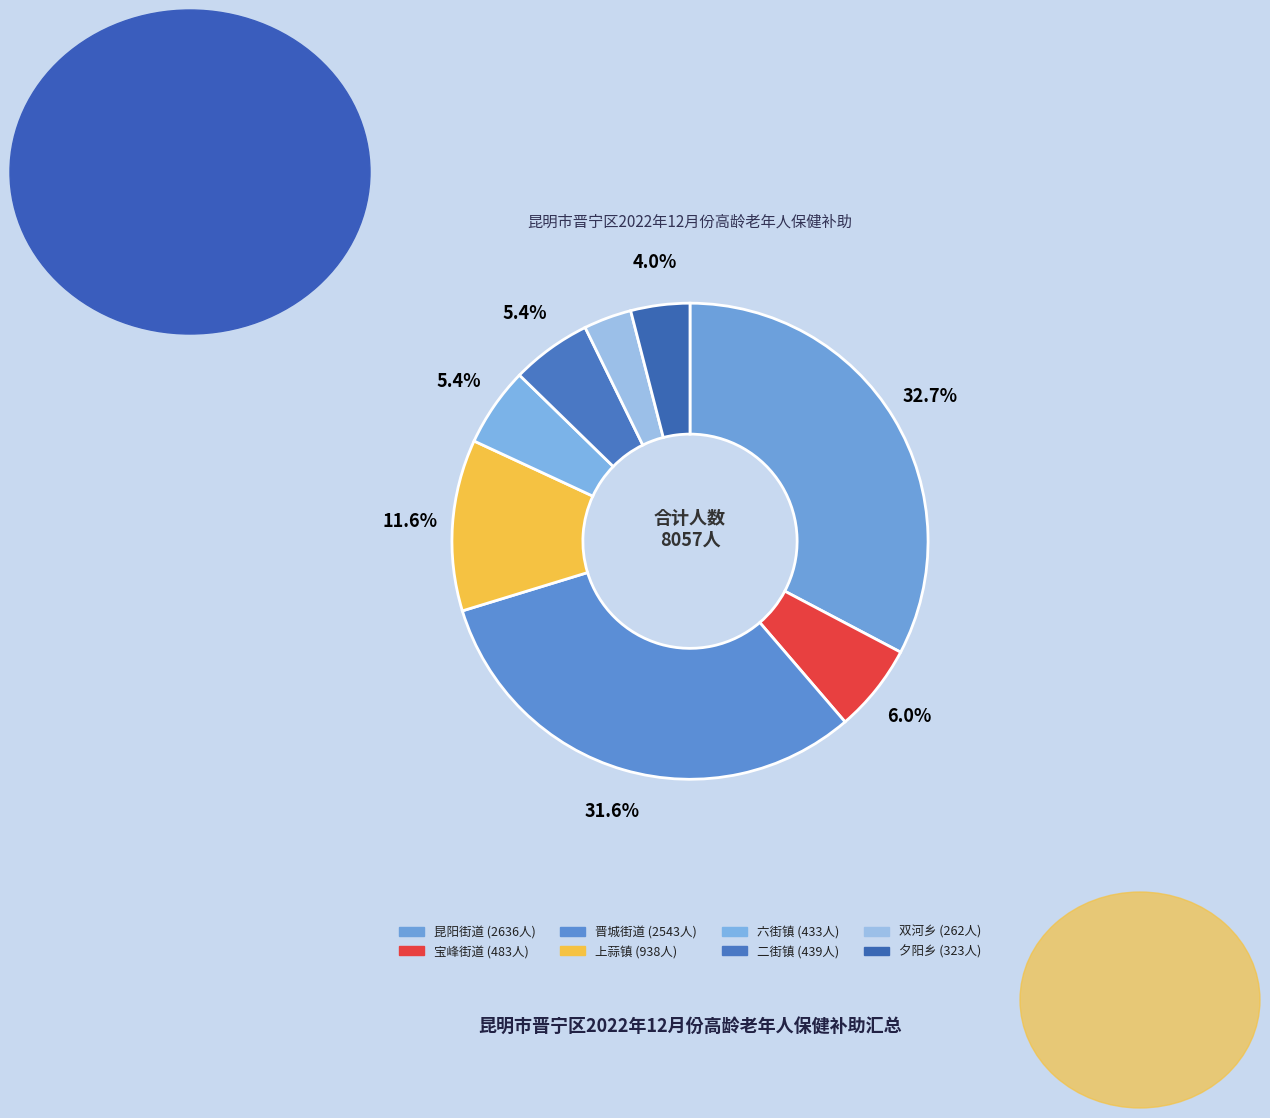

Which slice is the smallest?

双河乡